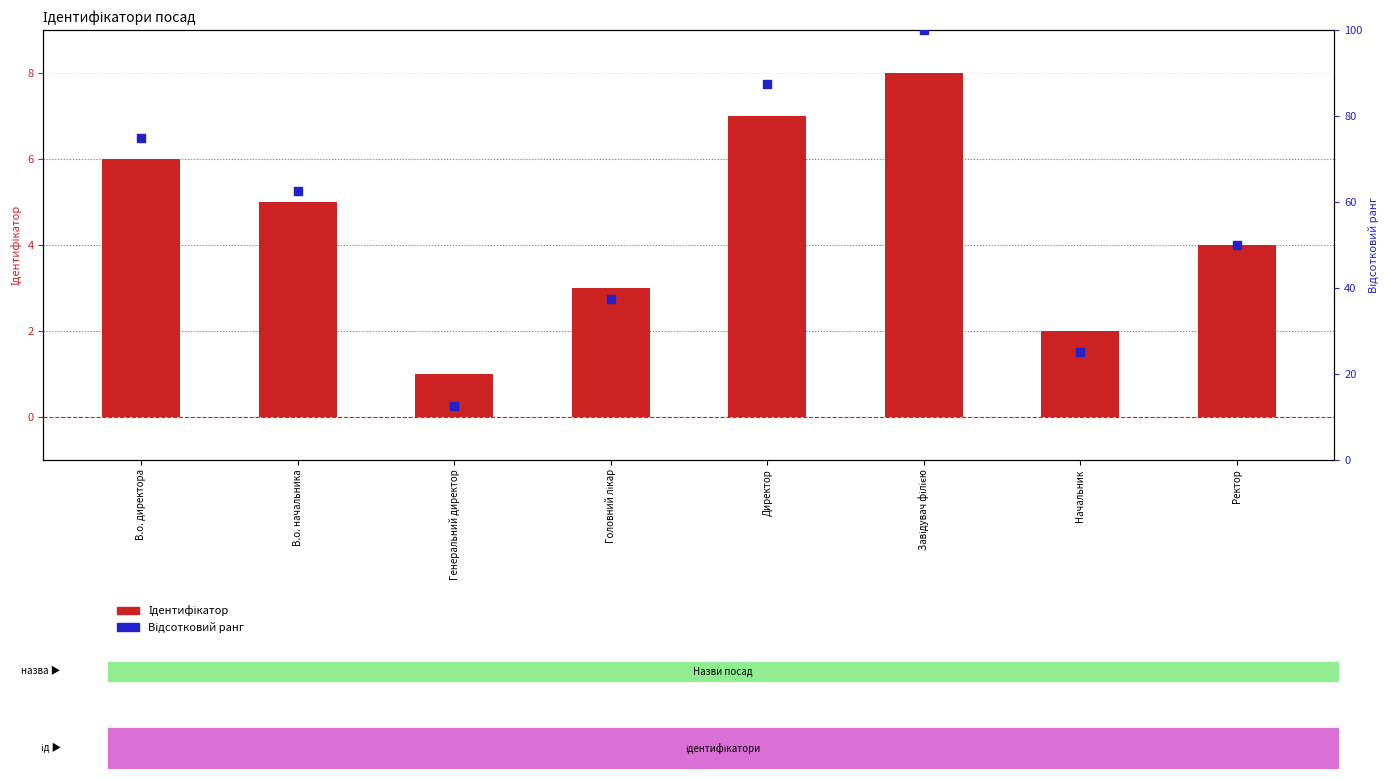

What are all the series names shown in the legend?

Ідентифікатор, Відсотковий ранг